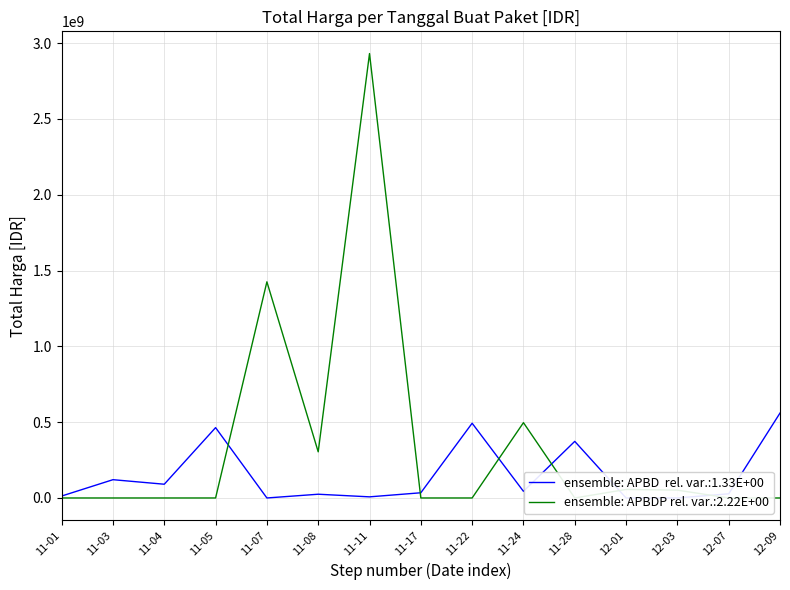

List the series in order of their peak value, lowest first.

Total Harga (APBD), Total Harga (APBDP)